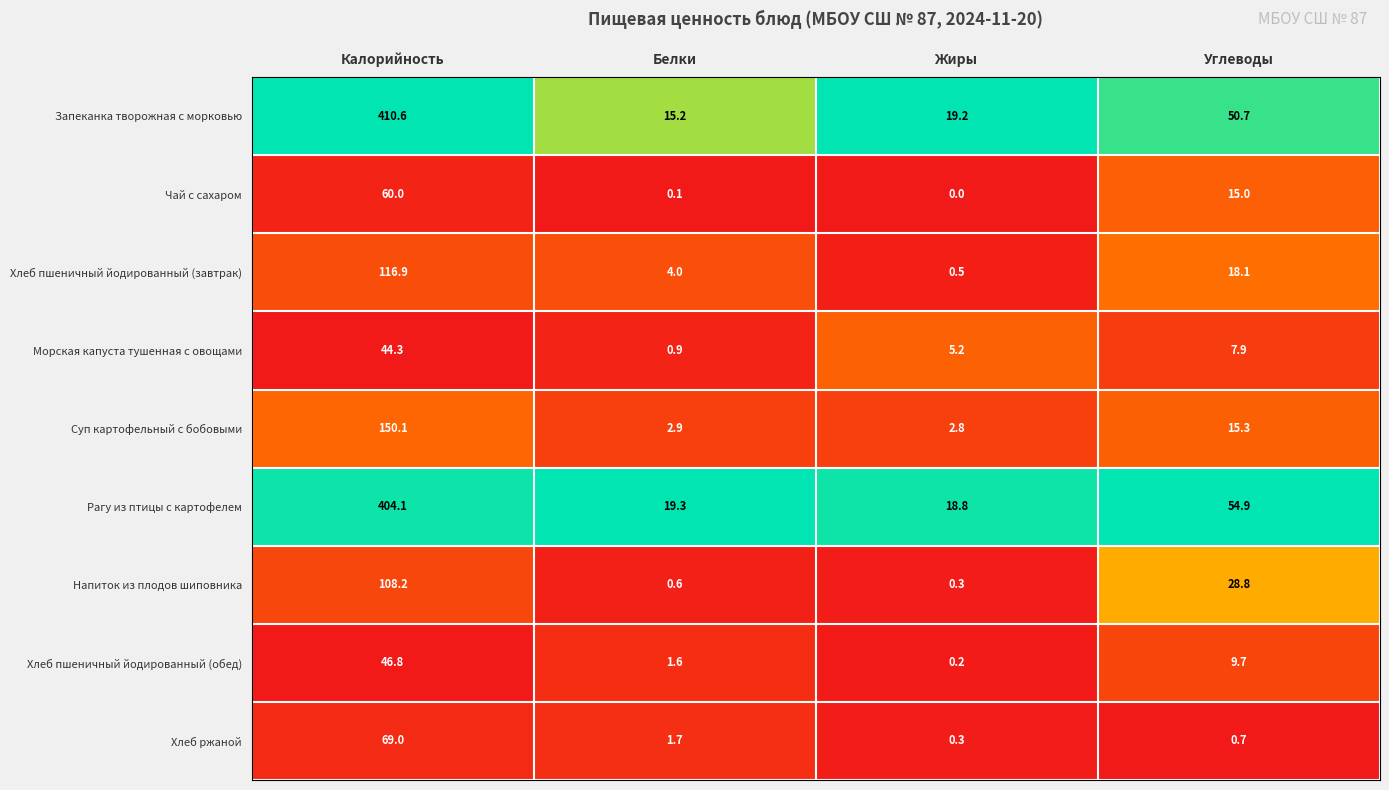

At which category does the chart reach its minimum across all series?

Жиры